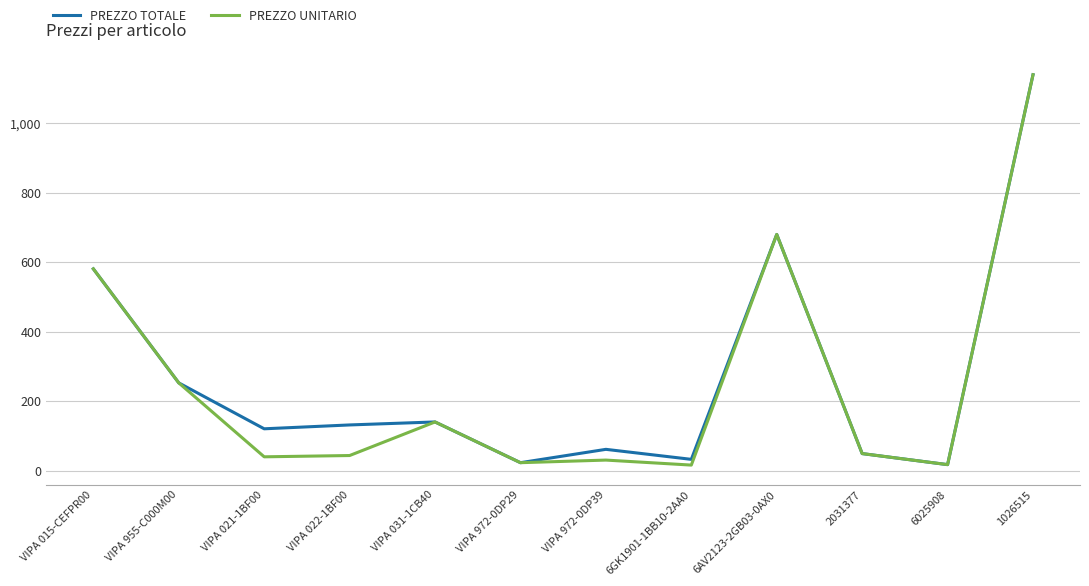

Is it true that PREZZO TOTALE equals 1747.9 at 1026515?

False